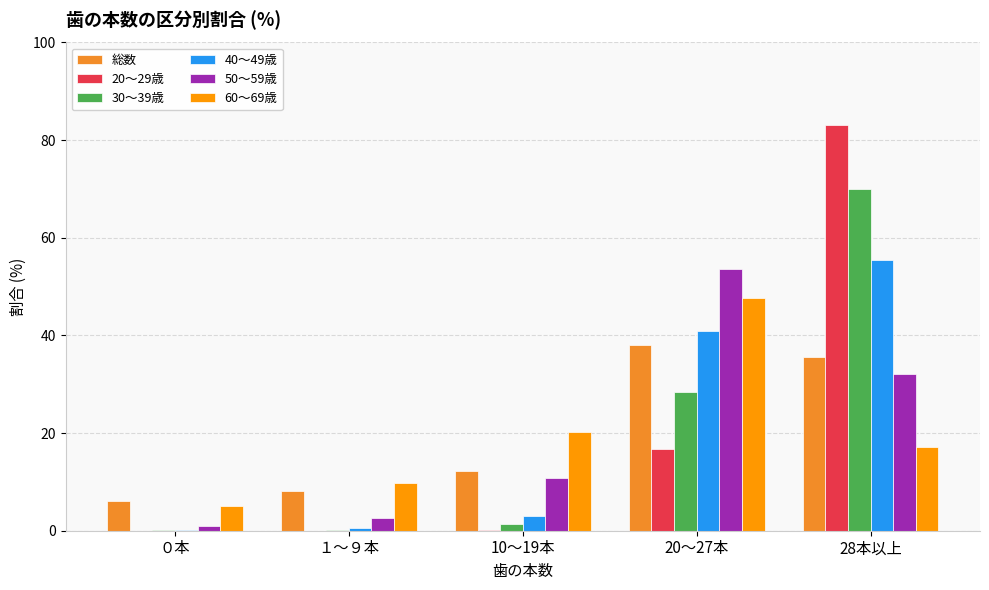

At which category does the chart reach its peak across all series?

28本以上